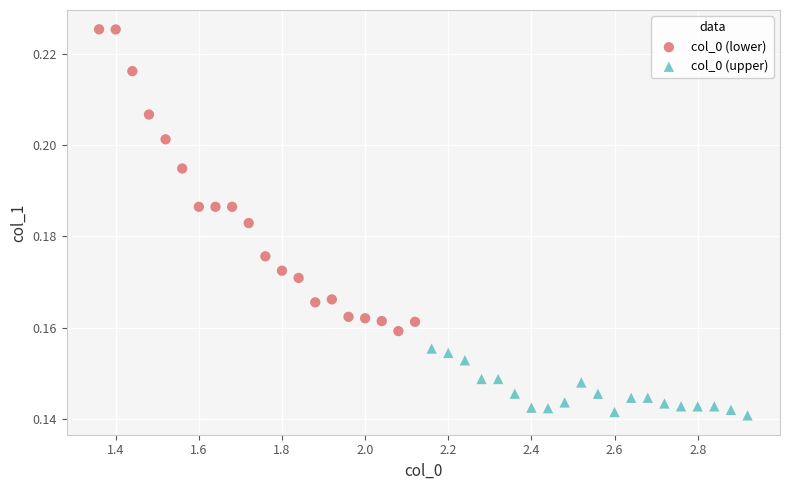

Which series has the widest spread of Y values?

col_0 (lower)